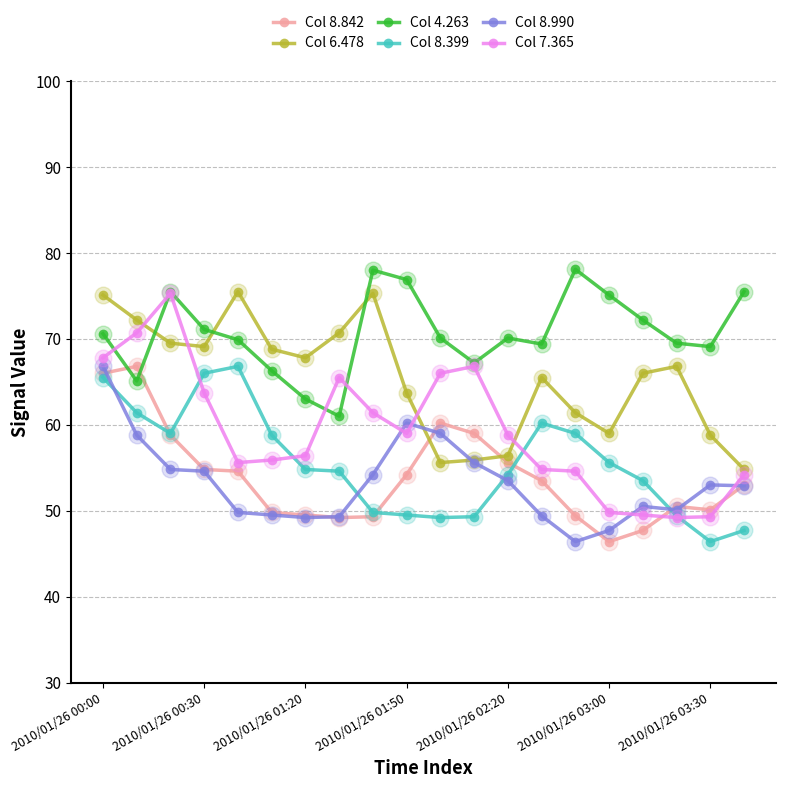

What are all the series names shown in the legend?

Col 8.842, Col 6.478, Col 4.263, Col 8.399, Col 8.990, Col 7.365